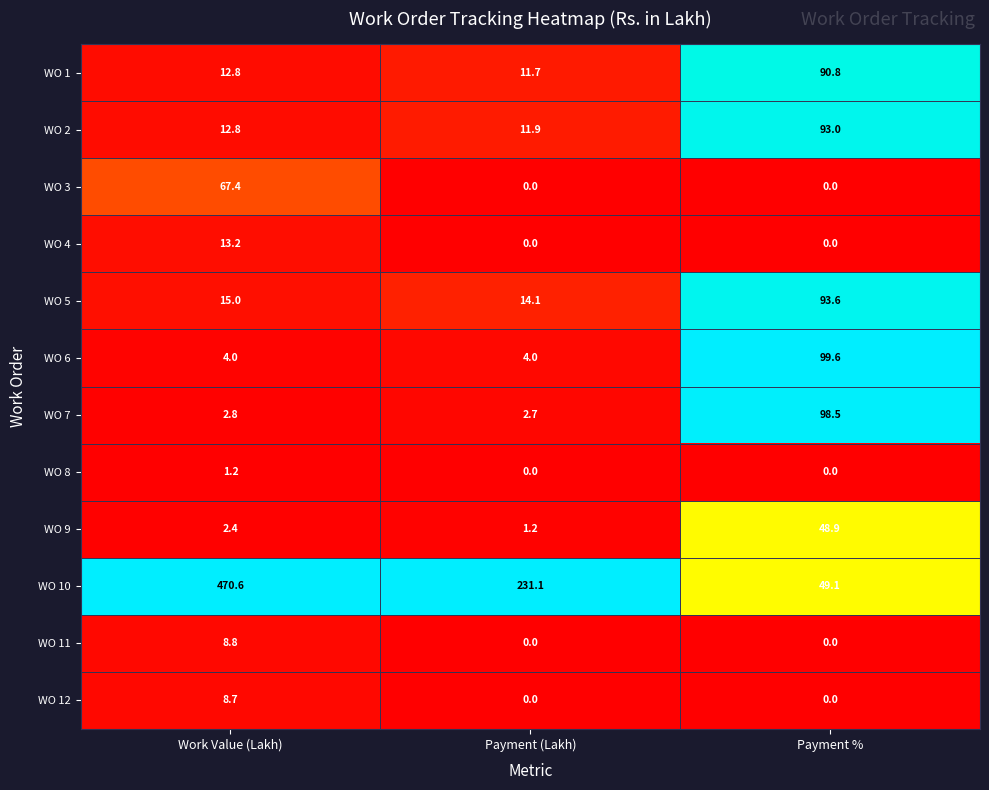

At which category is the sum across all series the highest?

Work Value (Lakh)